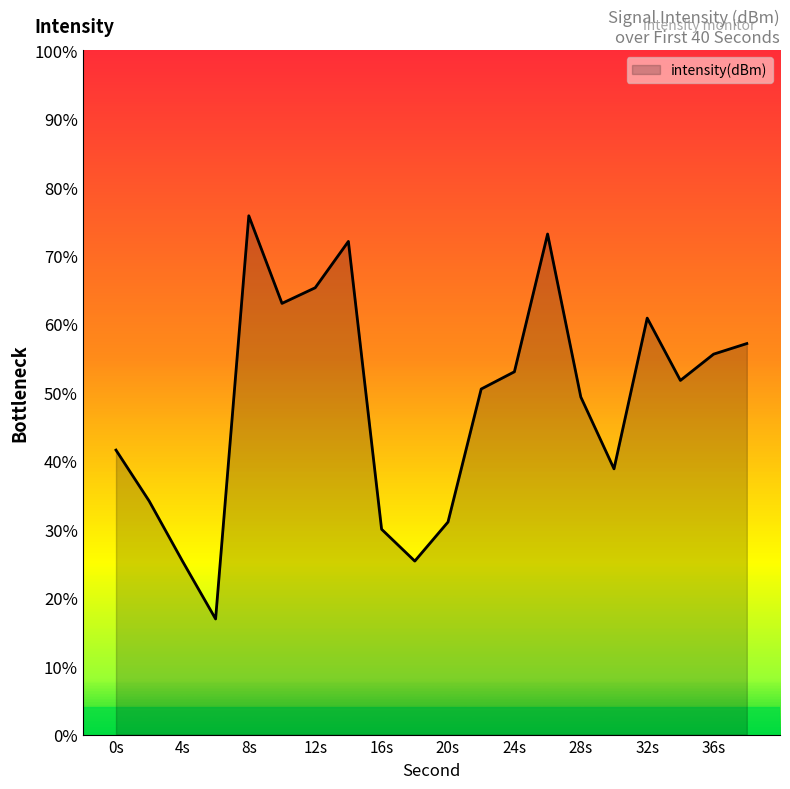

Reading left to right, extract all data points from this chart.

-104.6	-106.5	-108.7	-110.8	-96.0	-99.2	-98.7	-97.0	-107.5	-108.7	-107.2	-102.4	-101.7	-96.7	-102.7	-105.3	-99.8	-102.1	-101.1	-100.7